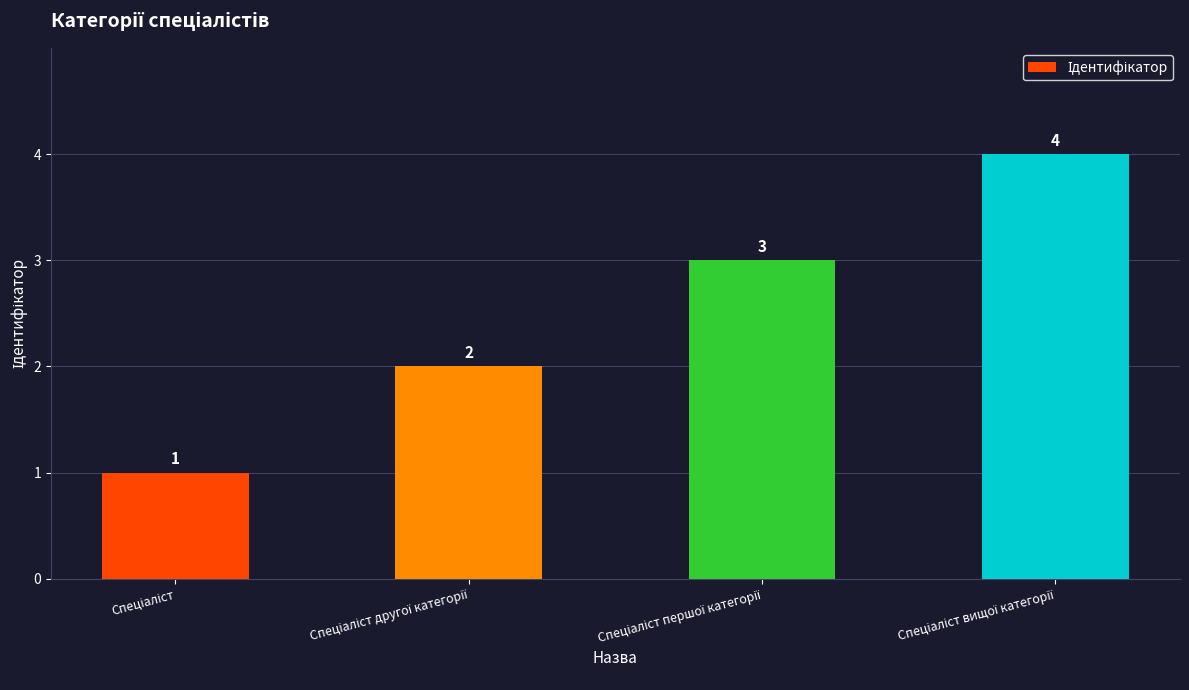

What is the value of the 3rd bar from the left?

3